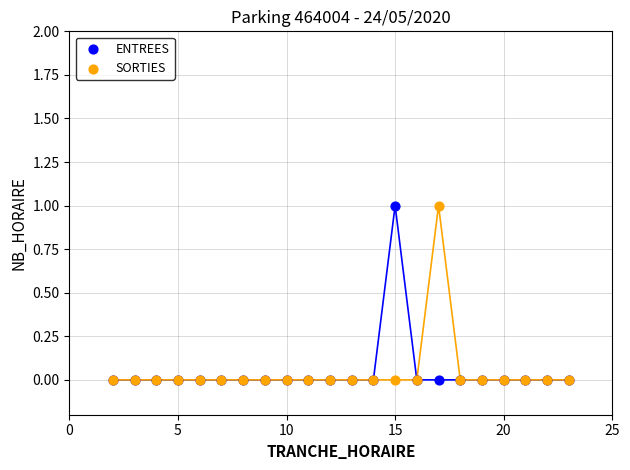

What are all the series names shown in the legend?

ENTREES, SORTIES